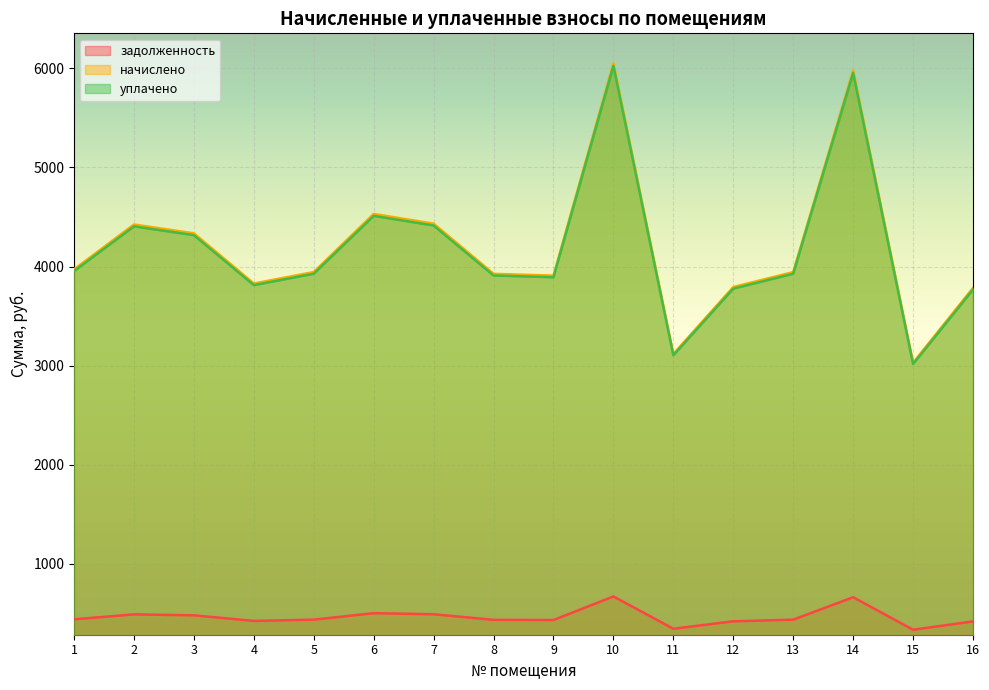

True or false: начислено and задолженность intersect in this chart.

False